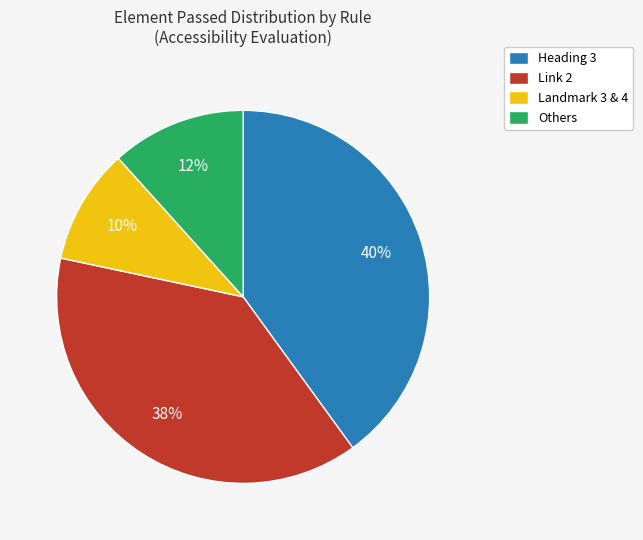

To the nearest percent, what percentage of the pie is Link 2?

38%